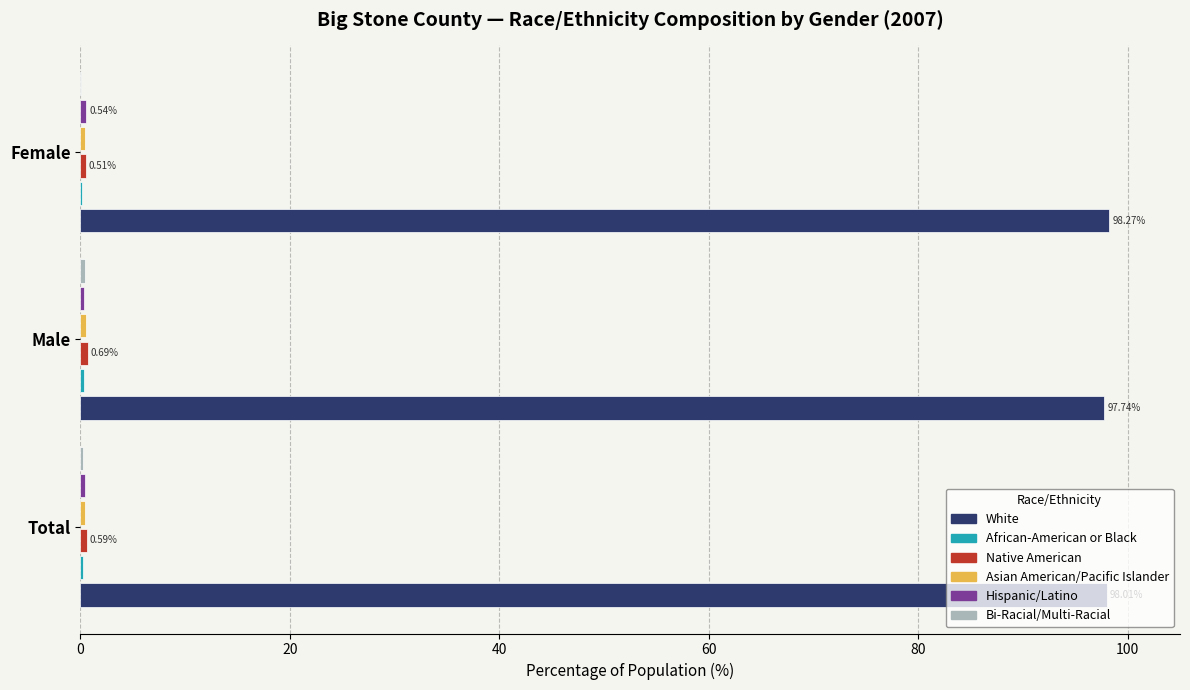

At how many categories does at least one series exceed 21?

3